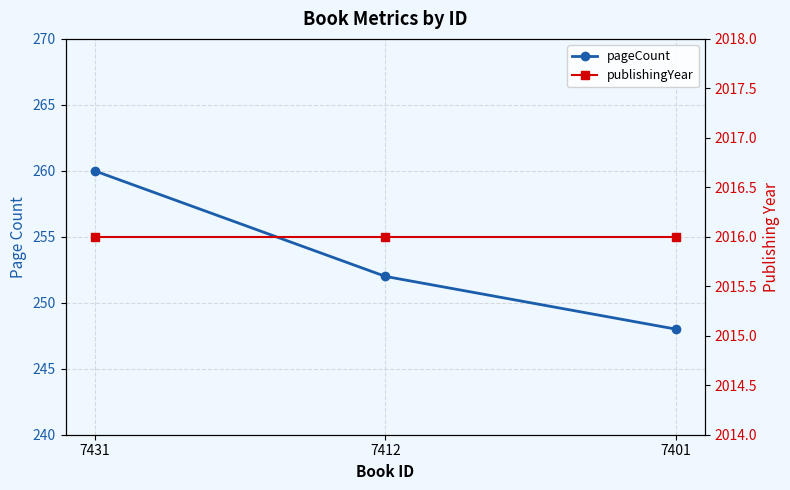

Which has a higher value, 7431 or 7412?

7431